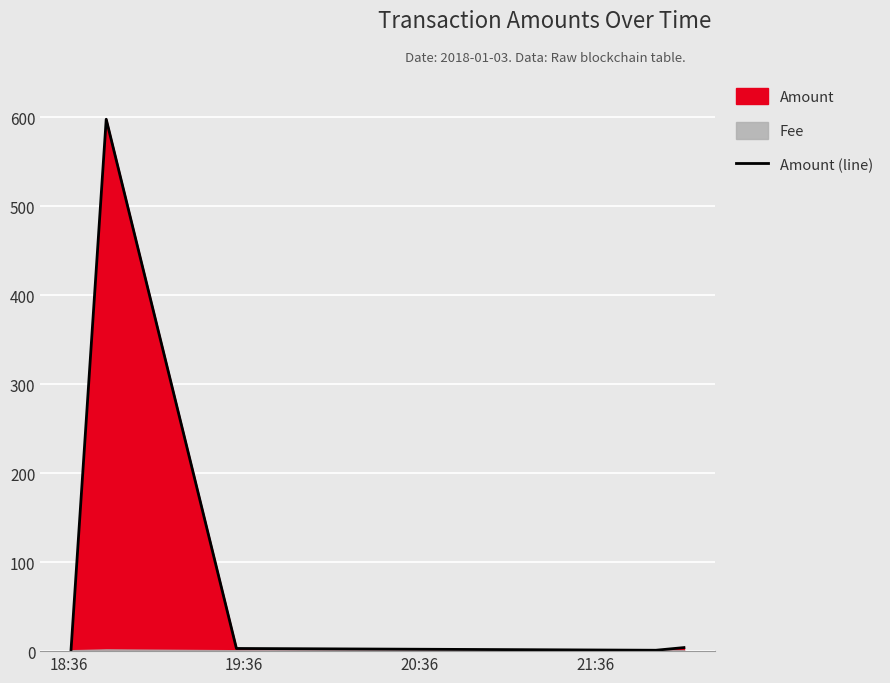

What is the average value?

121